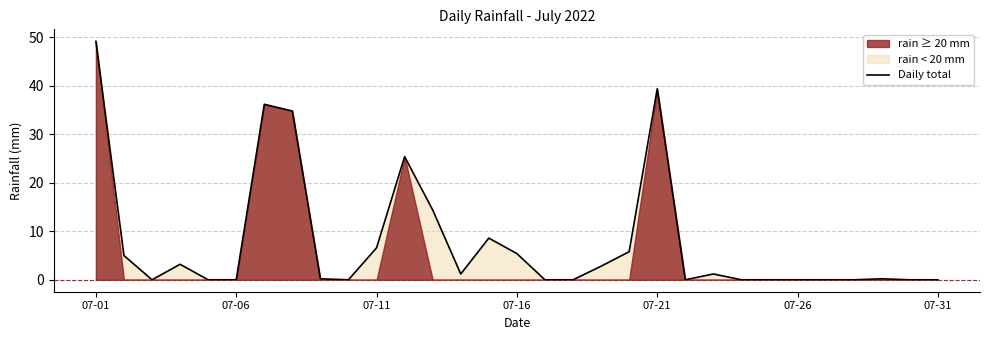

Which category has the highest value across all series?

07-01